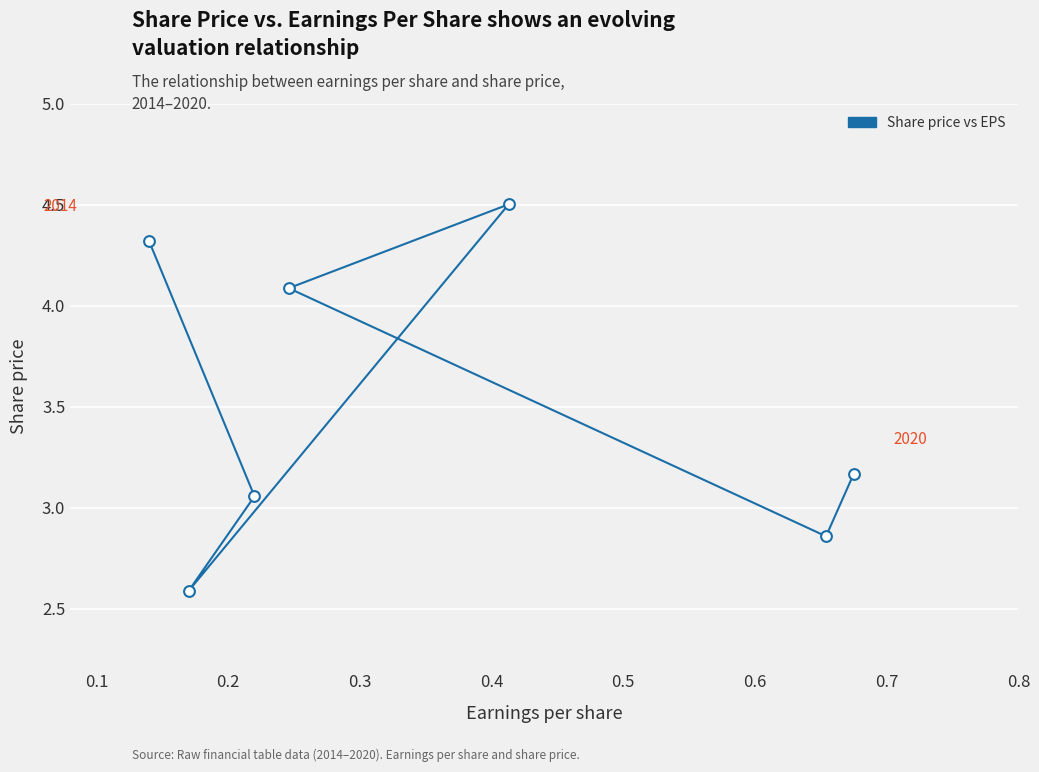

What is the range of Y values (max minus min)?

1.9